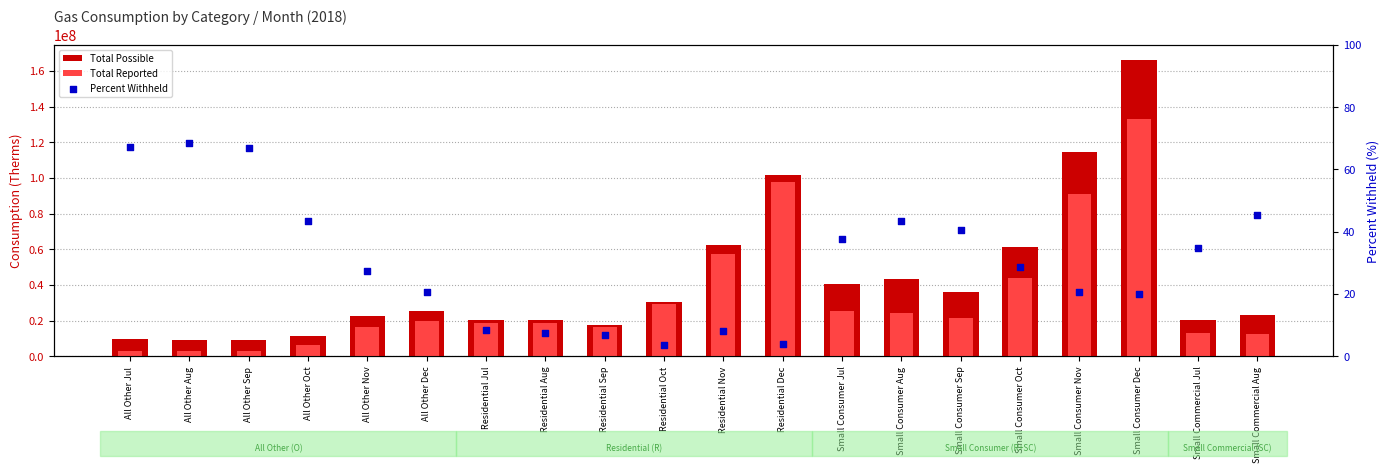

At which category is the sum across all series the highest?

Small Consumer Dec